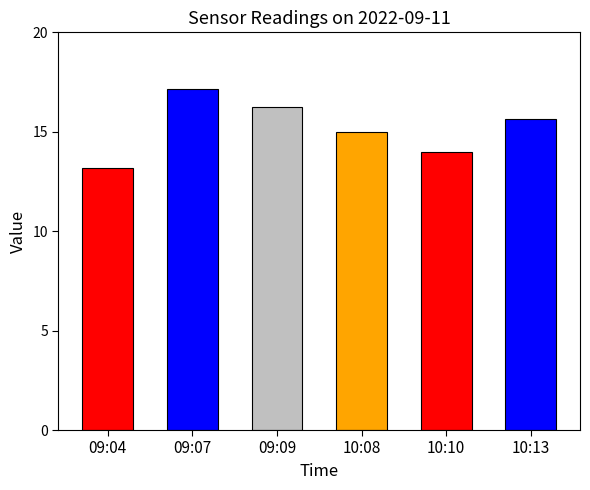

What is the maximum value shown in the chart?

17.1